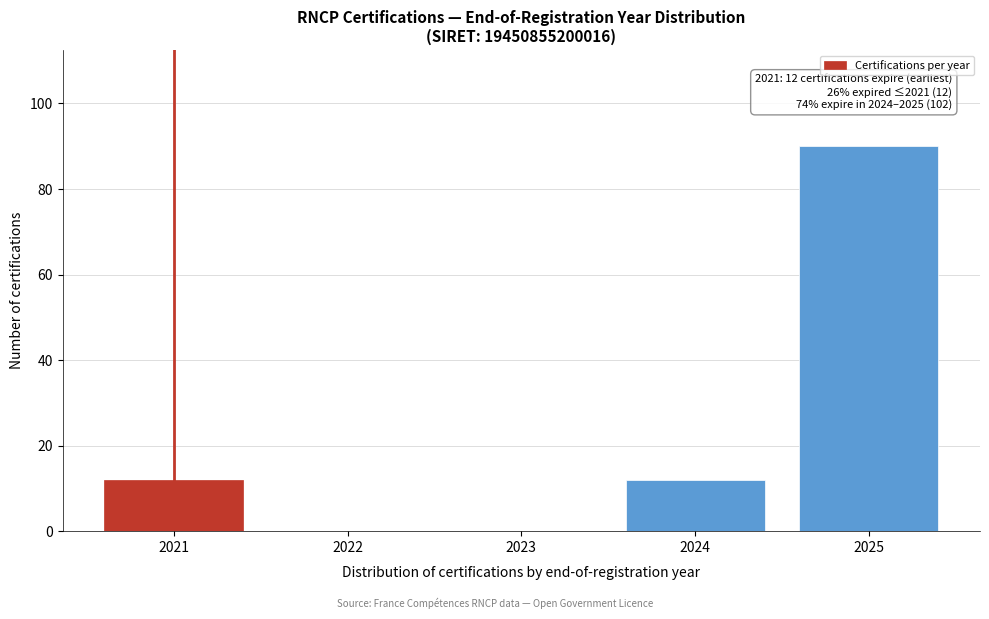

Reading right to left, transcribe all the data shown in this chart.

2025=90	2024=12	2023=0	2022=0	2021=12